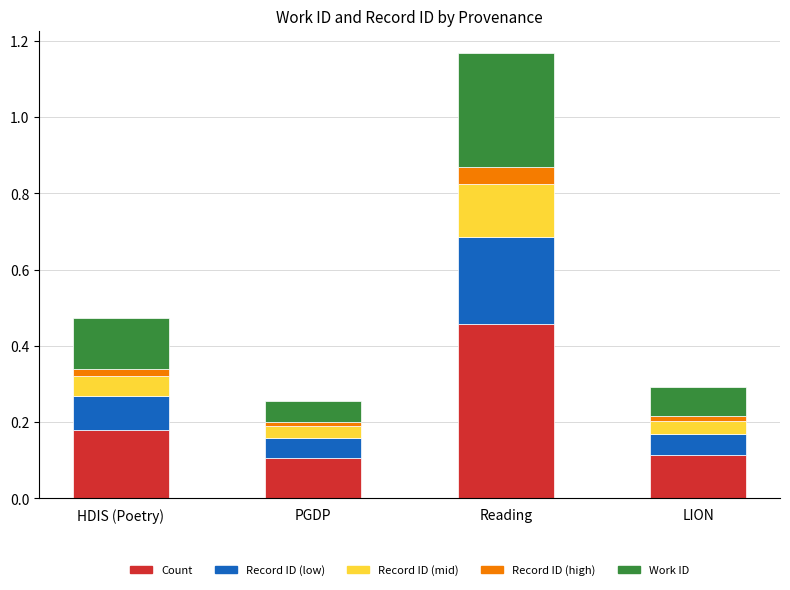

At which label does Count reach its peak?

Reading